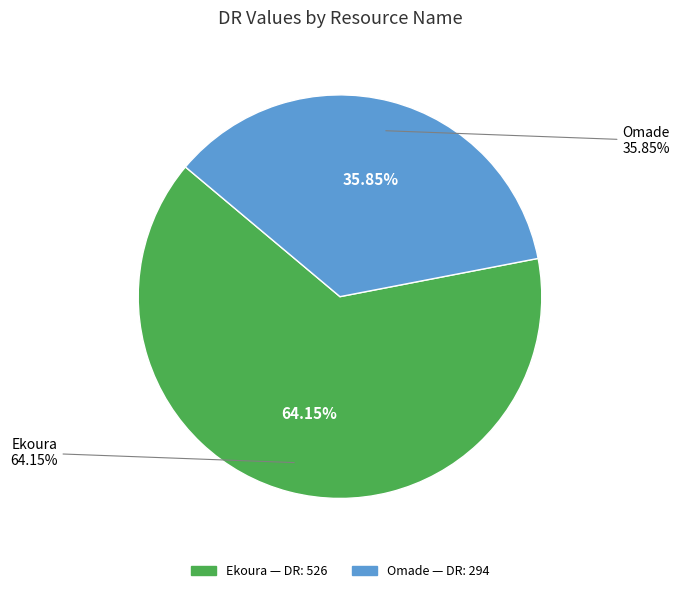

Which slice is the largest?

Ekoura